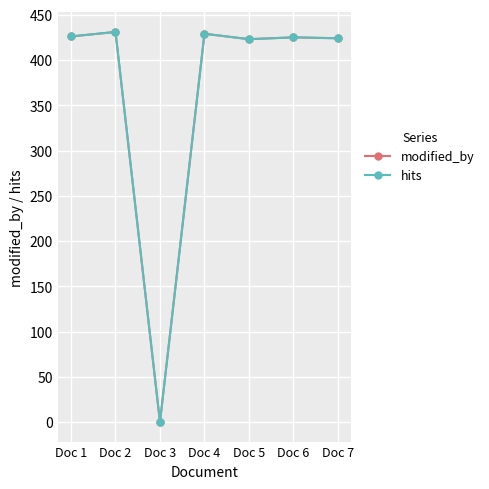

Is this an area chart (filled region under the line)?

No